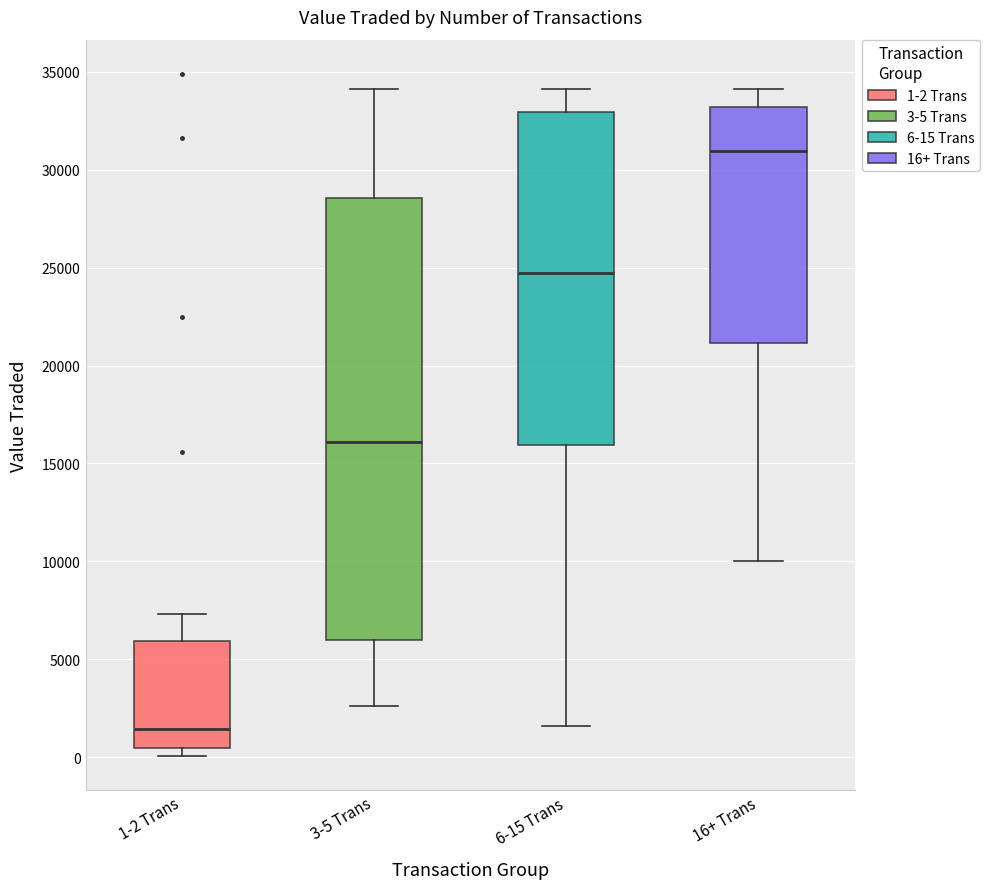

Reading left to right, read every box against the y-axis: the position of its median line, the range the box covers, and the ends of its whiskers. The values are not printed on the chart, so give them approximately, as read against the axis.

1-2 Trans: median 1500, box 500 to 6000, whiskers 0 to 7500
3-5 Trans: median 16000, box 6000 to 28500, whiskers 2500 to 34000
6-15 Trans: median 24500, box 16000 to 33000, whiskers 1500 to 34000
16+ Trans: median 31000, box 21000 to 33000, whiskers 10000 to 34000